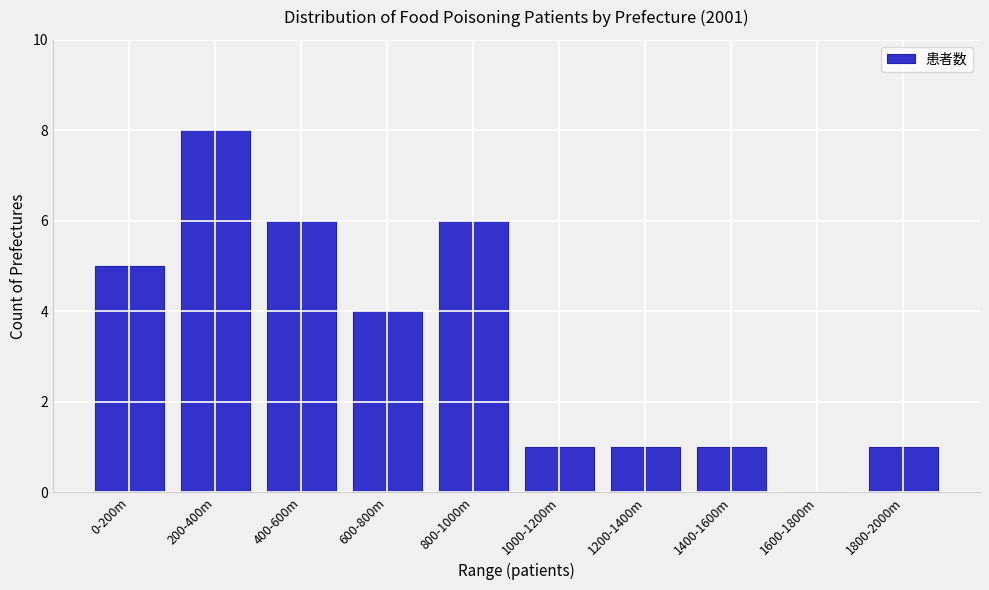

Reading right to left, what are all the values shown in this chart?

1800-2000m=1	1600-1800m=0	1400-1600m=1	1200-1400m=1	1000-1200m=1	800-1000m=6	600-800m=4	400-600m=6	200-400m=8	0-200m=5